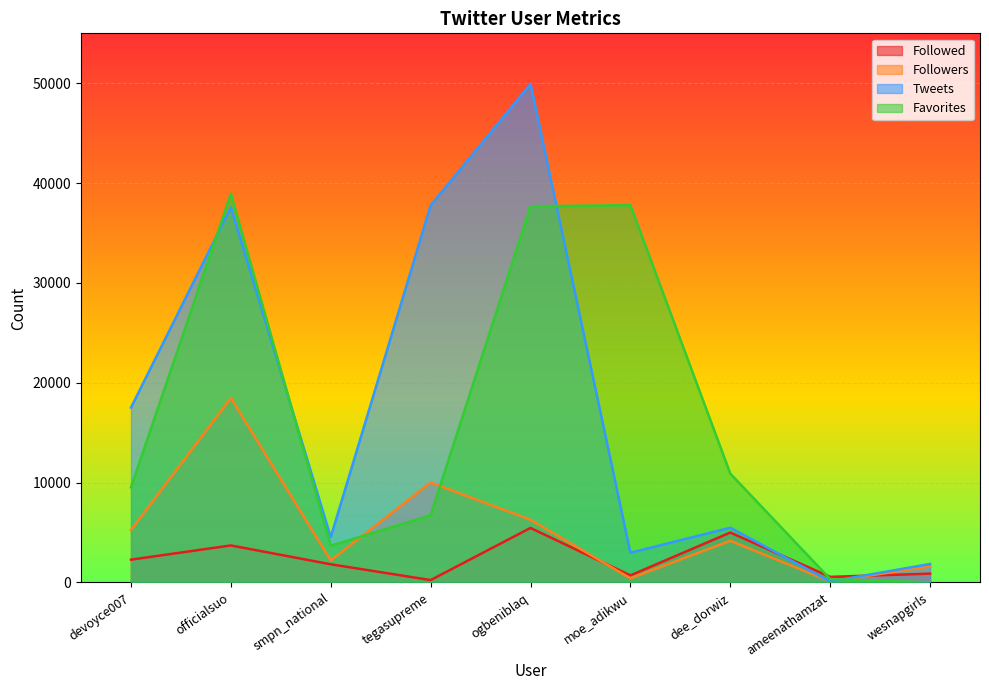

What is the total value across all series at ogbeniblaq?

99338